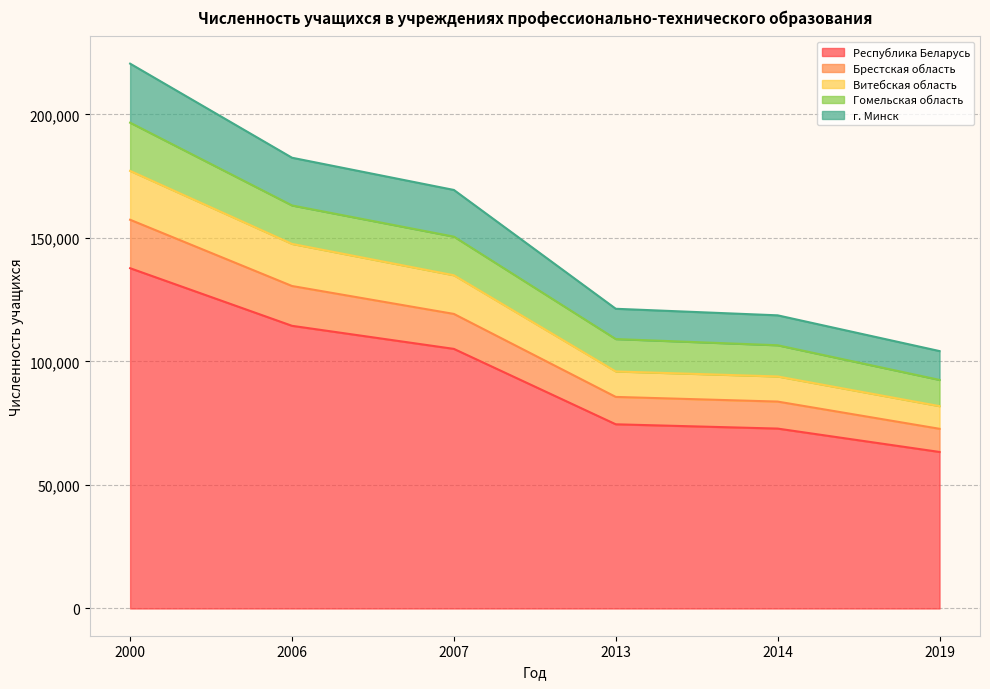

At which category is the sum across all series the highest?

2000